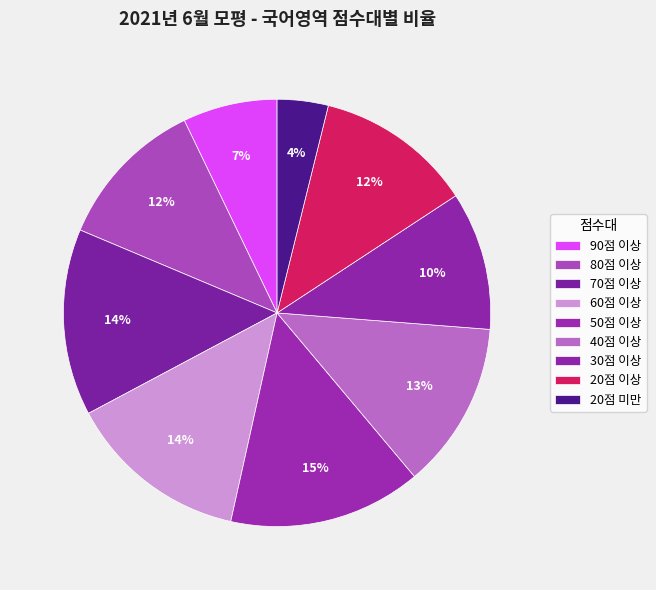

Count the number of slices in the pie.

9